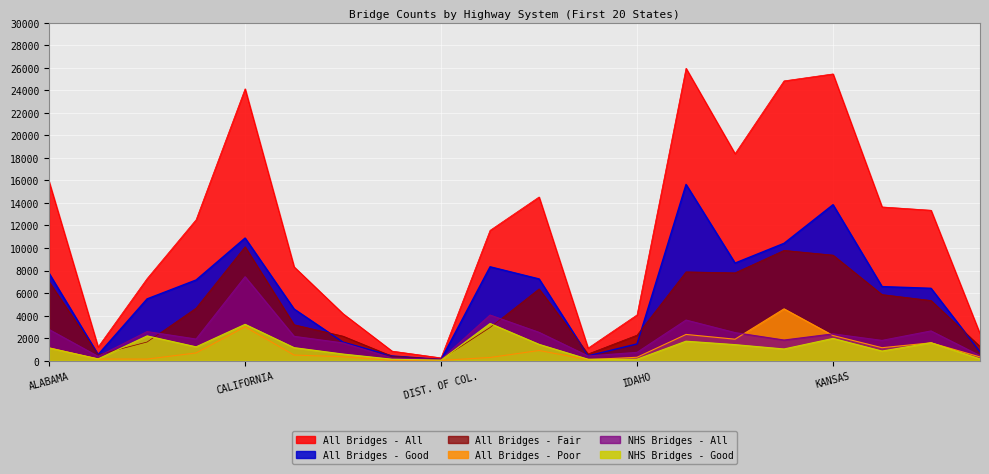

List the series in order of their peak value, lowest first.

NHS Bridges - Good, All Bridges - Poor, NHS Bridges - All, All Bridges - Fair, All Bridges - Good, All Bridges - All